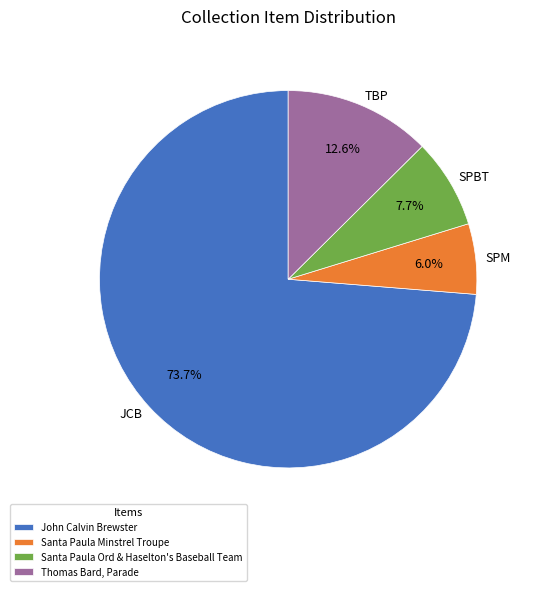

Combined, do John Calvin Brewster and Thomas Bard, Parade account for over 50%?

Yes